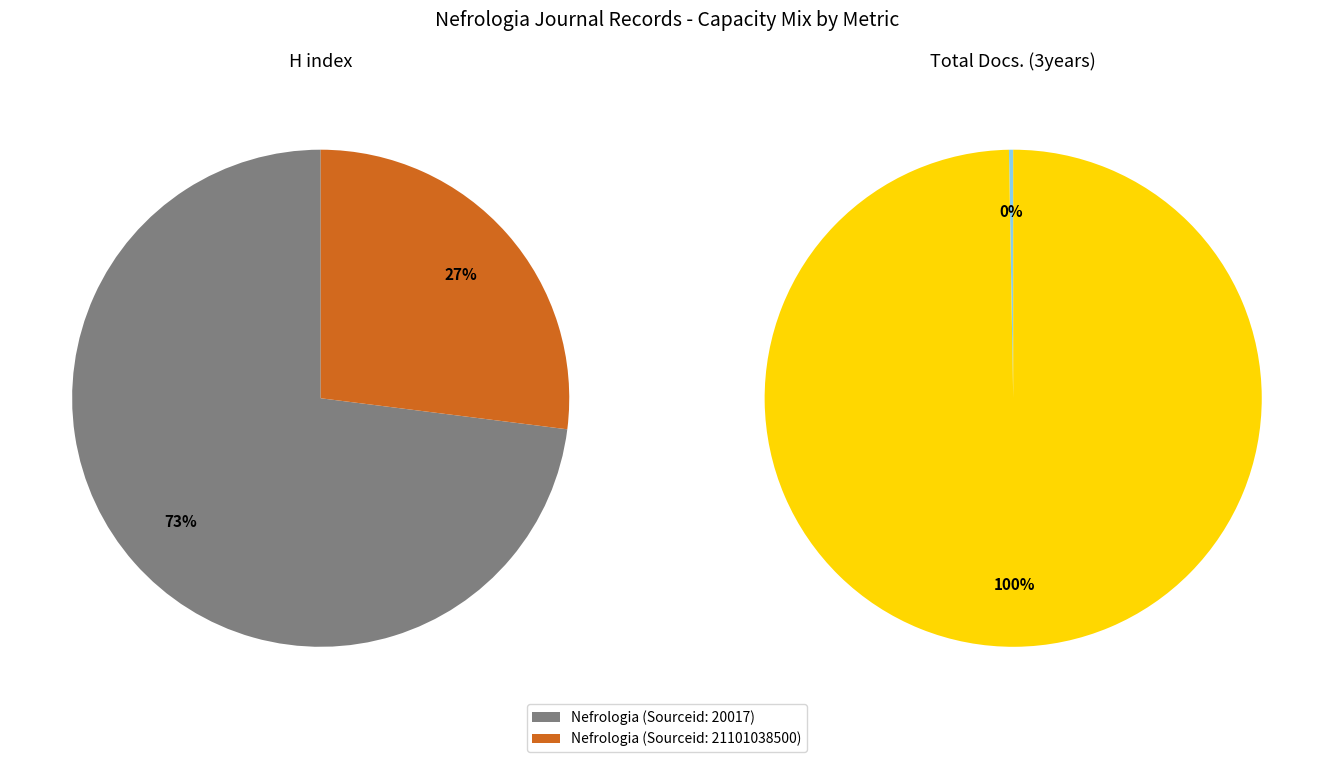

What percentage is NOT represented by Nefrologia (Sourceid: 20017)?

27.0%